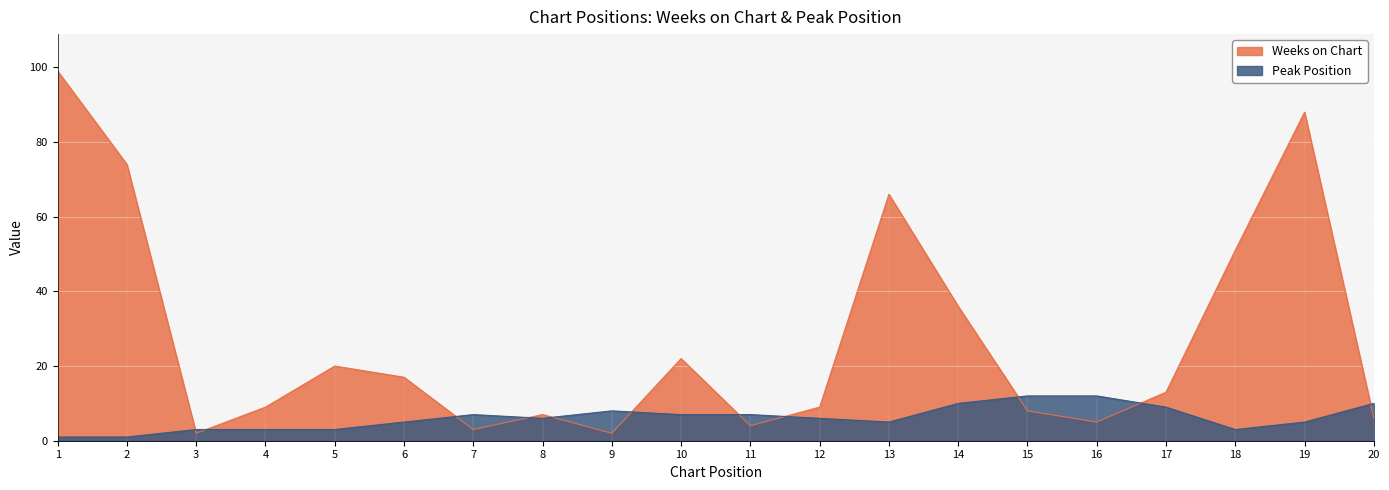

Which series has the largest total across all categories?

Weeks on Chart